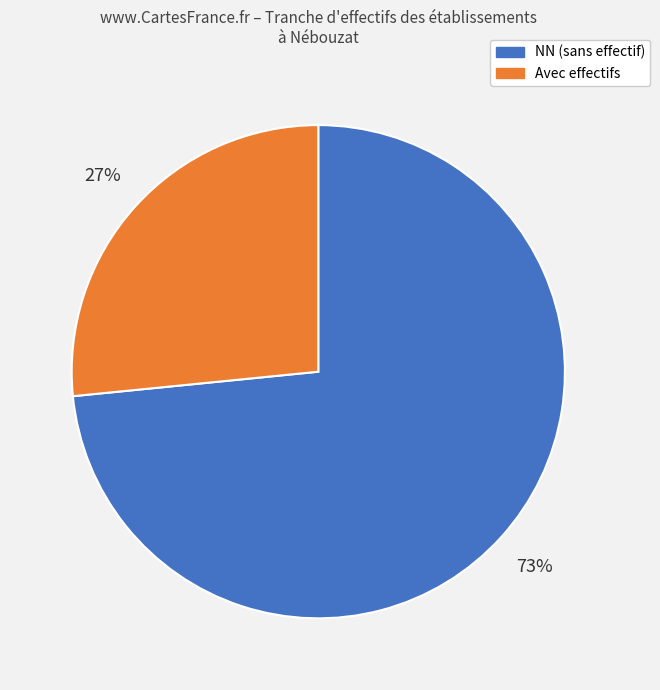

Does any single category account for the majority?

Yes